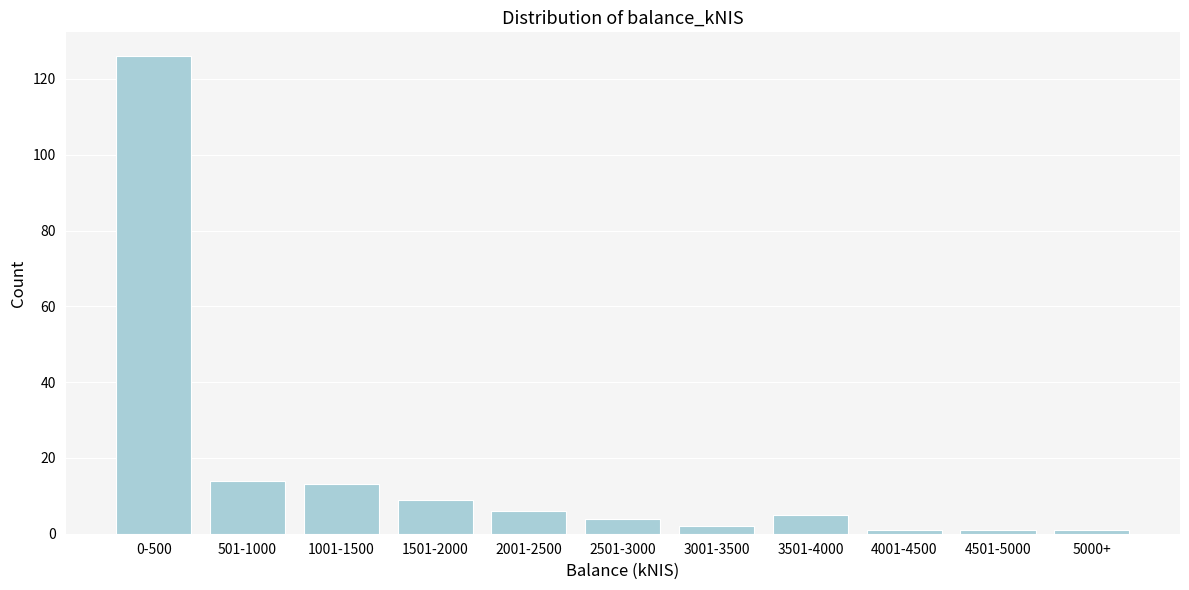

Reading right to left, what are all the values shown in this chart?

1	1	1	5	2	4	6	9	13	14	126